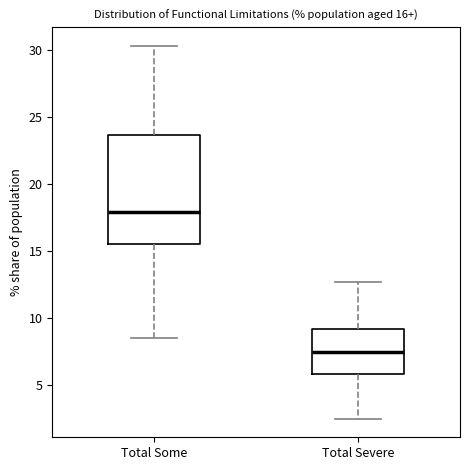

Which box's median line is the highest?

Total Some